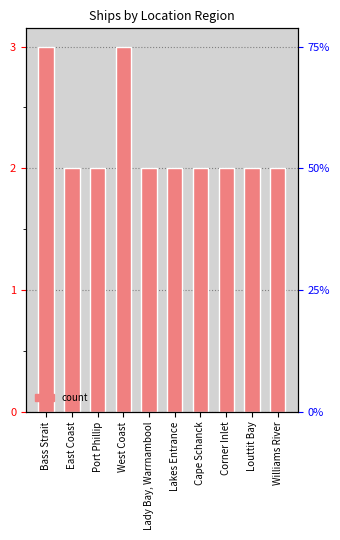

Count the values in the range 2 to 3.

10